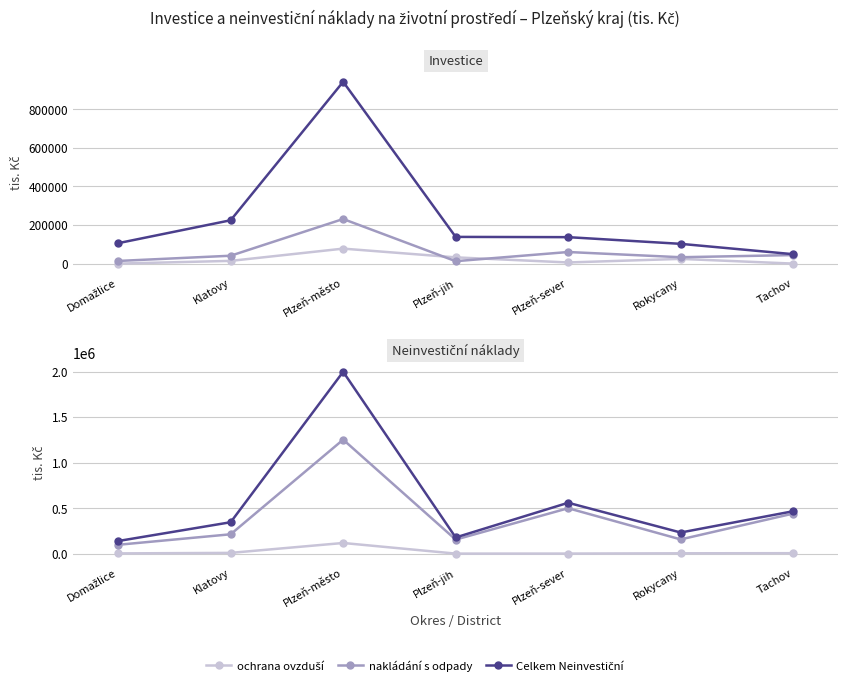

Where does the Celkem Neinvestiční series first go above 347346?

Plzeň-město